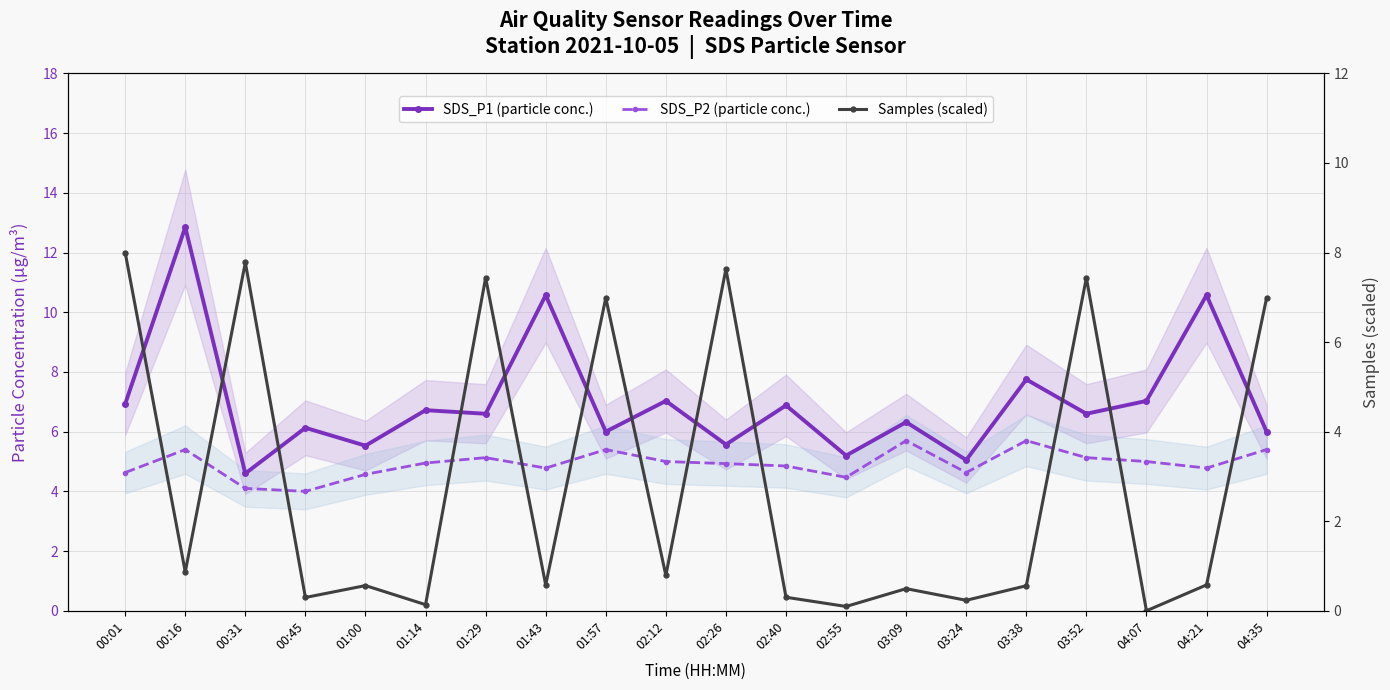

At which label does SDS_P1 (particle conc.) first exceed 6?

00:01